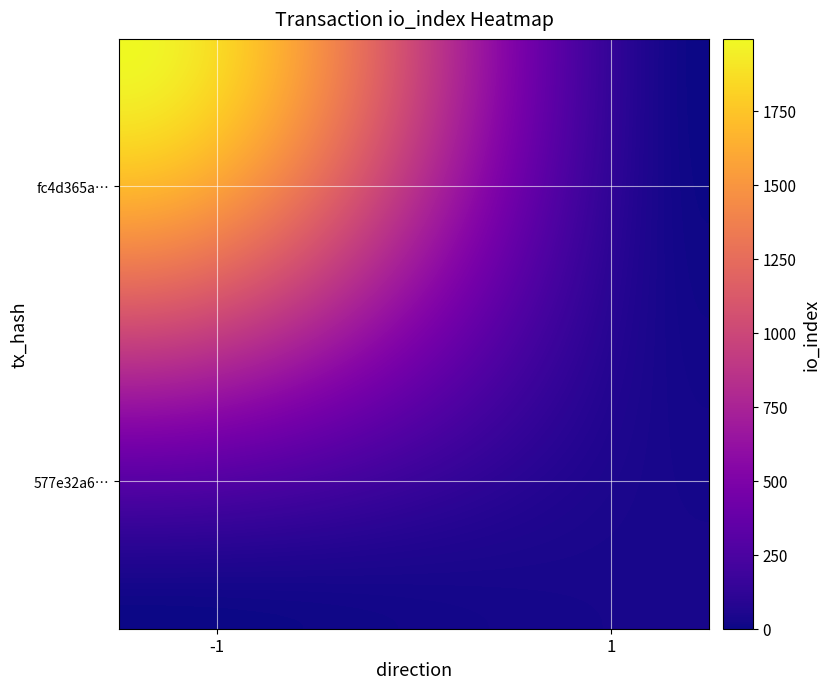

Reading left to right, transcribe all the data shown in this chart.

fc4d365a53f5418260f267ecb3bc52a021f488c: -1	1993
577e32a6165cc45382d858d67aa3497615b1cf0: 1	34